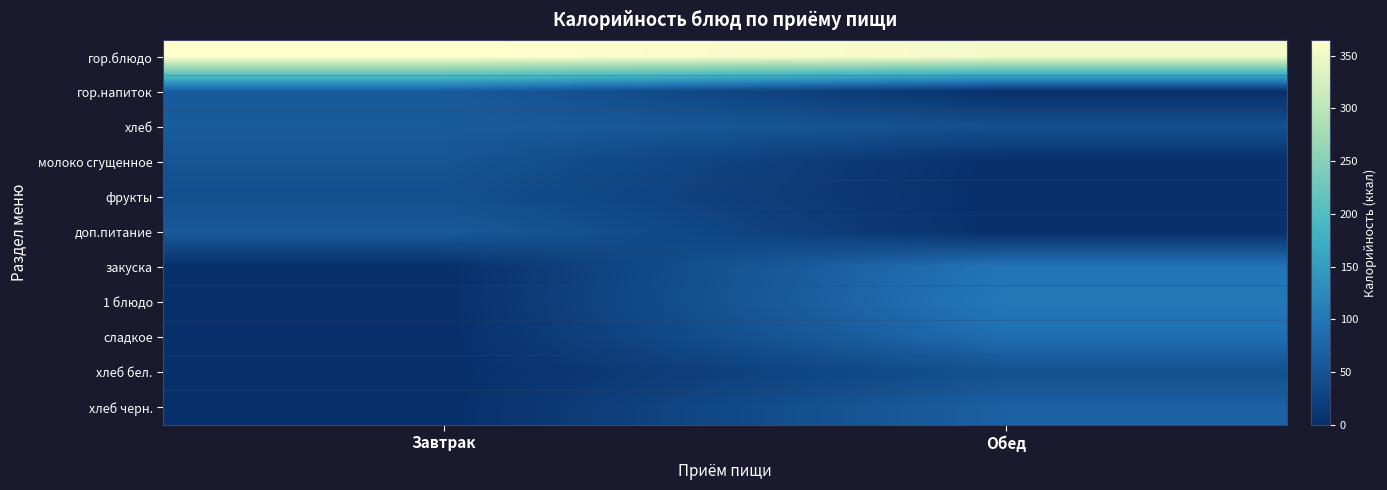

At which category is the sum across all series the highest?

Обед